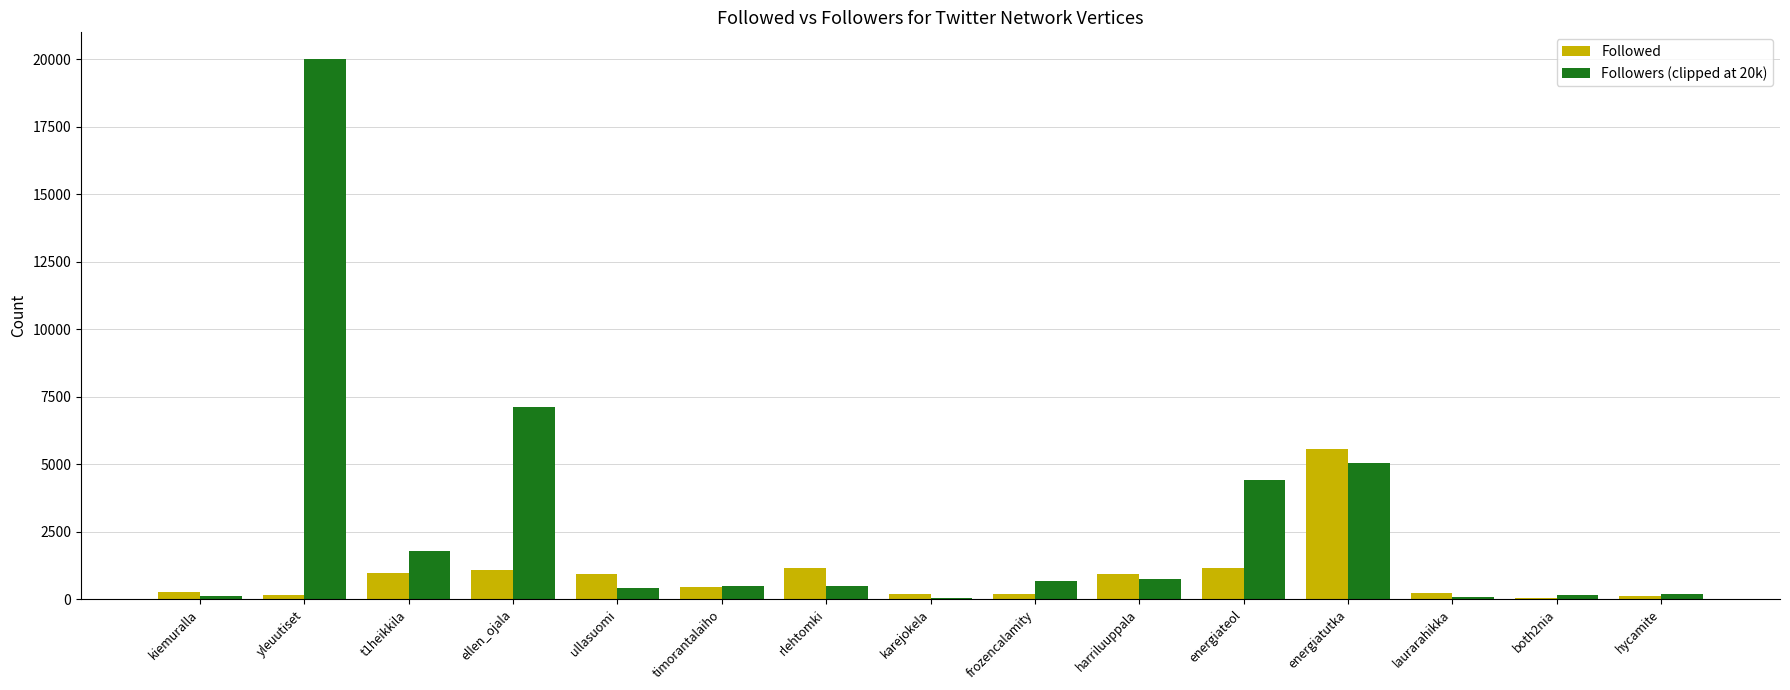

Which label corresponds to the largest value in the chart?

yleuutiset